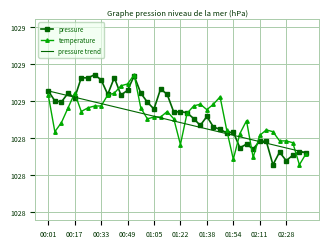

At how many categories does at least one series exceed 1028?

40